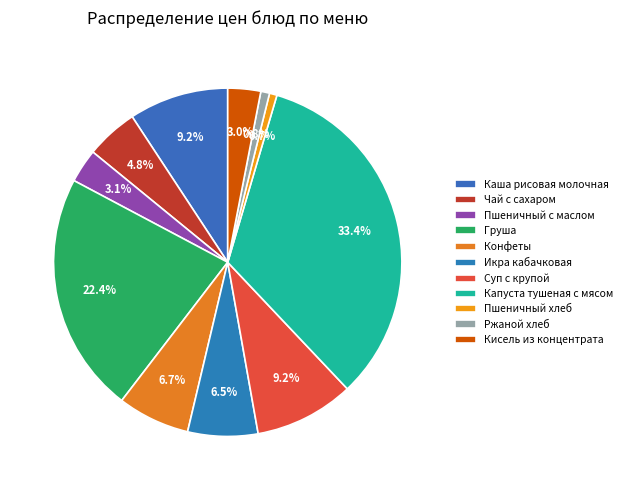

True or false: Пшеничный с маслом accounts for 16% of the total.

False